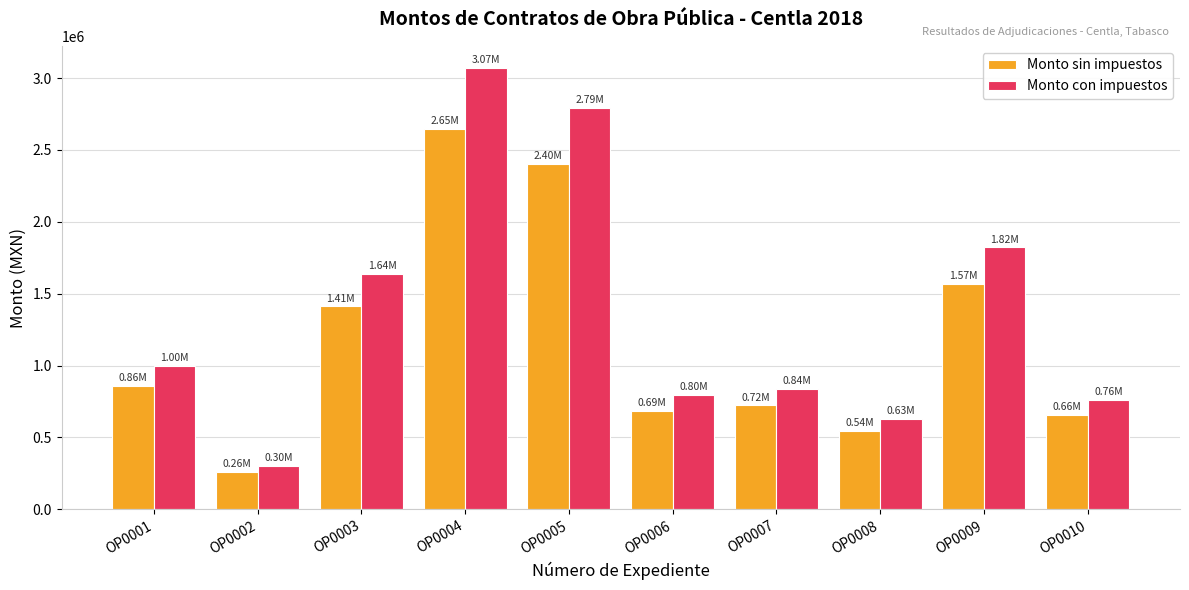

Which series has the largest range (max minus min)?

Monto con impuestos